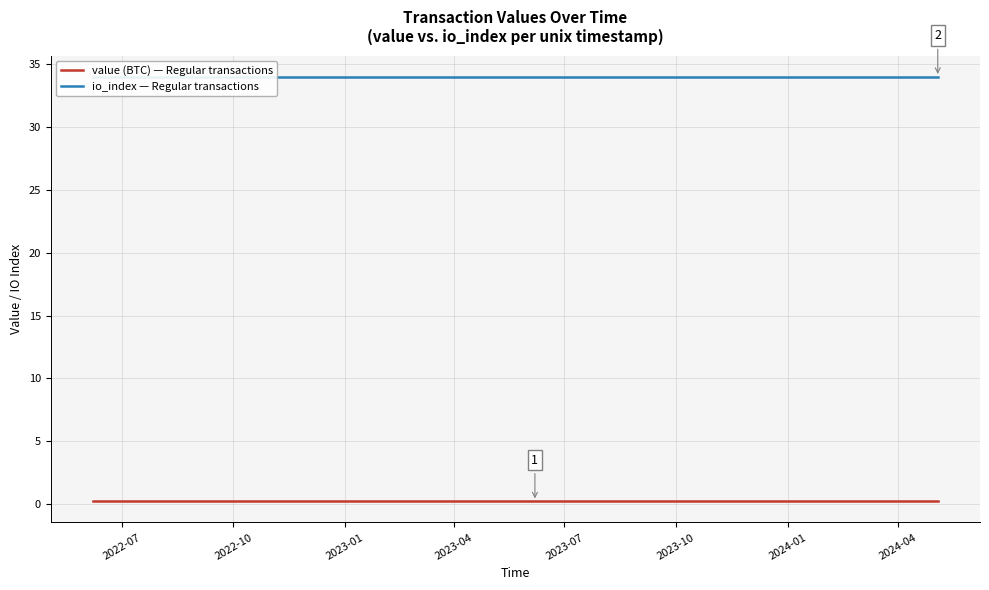

Reading right to left, what are all the values shown in this chart?

value (BTC) — Regular transactions: 0.2	0.2	0.2	0.2	0.2	0.2	0.2	0.2	0.2	0.2	0.2	0.2	0.2	0.2	0.2	0.2	0.2	0.2	0.2	0.2	0.2	0.2	0.2	0.2
io_index — Regular transactions: 34.0	34.0	34.0	34.0	34.0	34.0	34.0	34.0	34.0	34.0	34.0	34.0	34.0	34.0	34.0	34.0	34.0	34.0	34.0	34.0	34.0	34.0	34.0	34.0